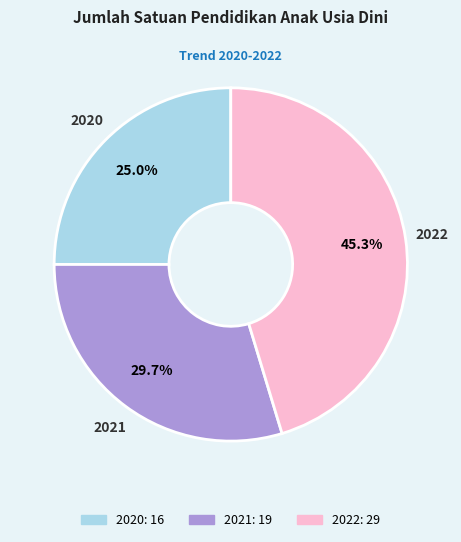

What percentage is the 2022 slice, to the nearest percent?

45%